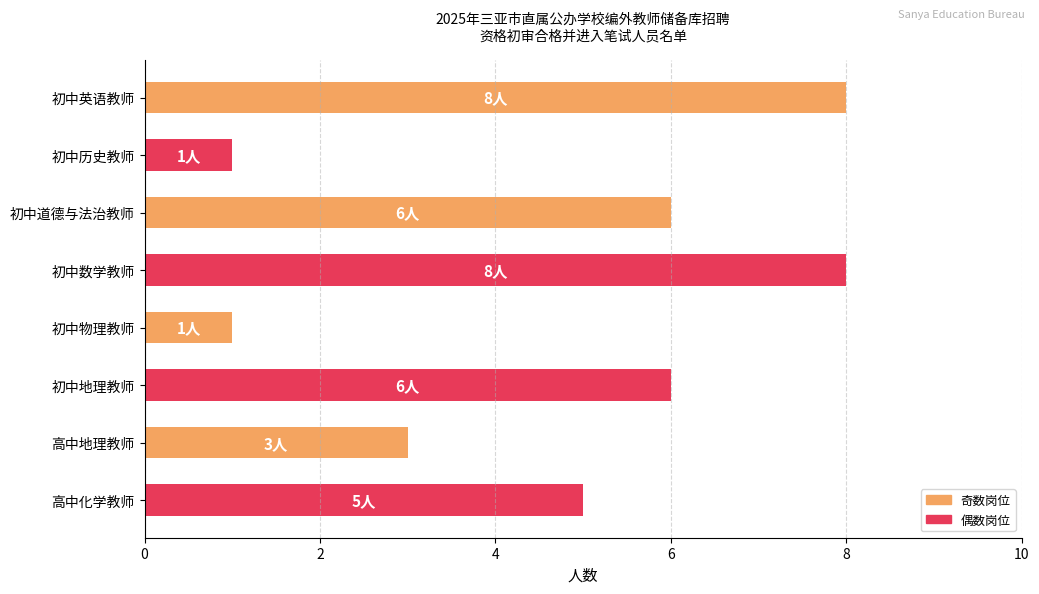

How many categories are shown in the chart?

8